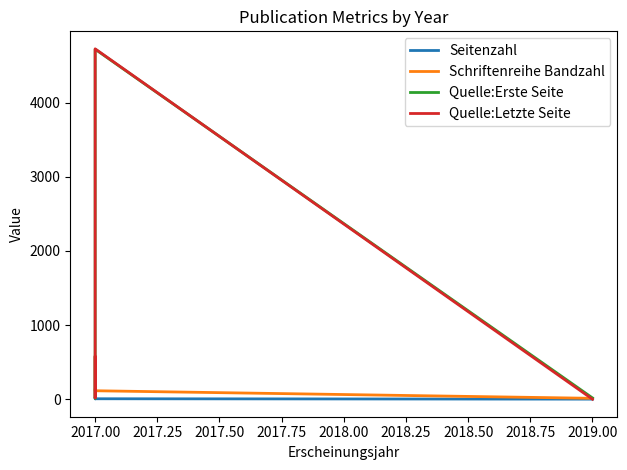

How many values in the Quelle:Letzte Seite series are below 570?

2